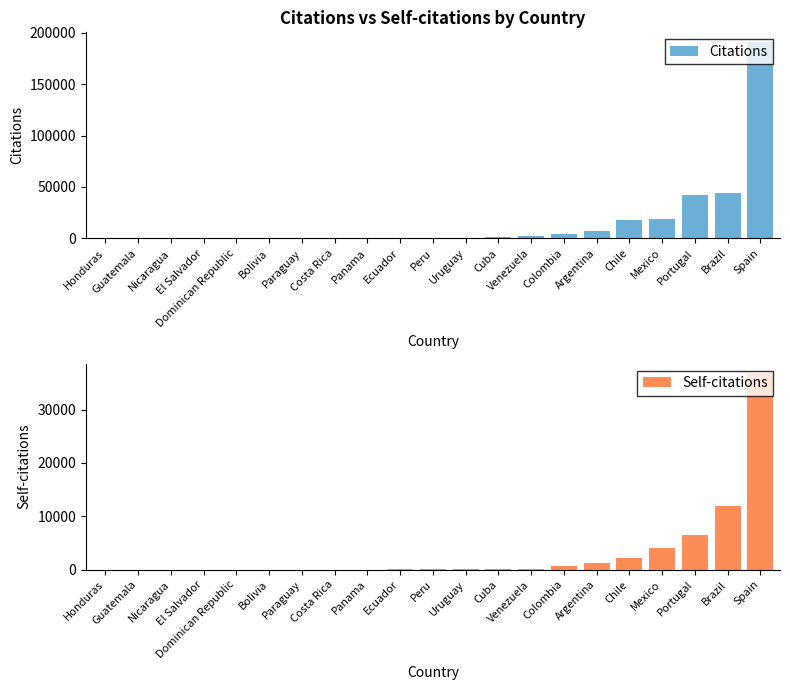

How many values in the Self-citations series are below 63?

10